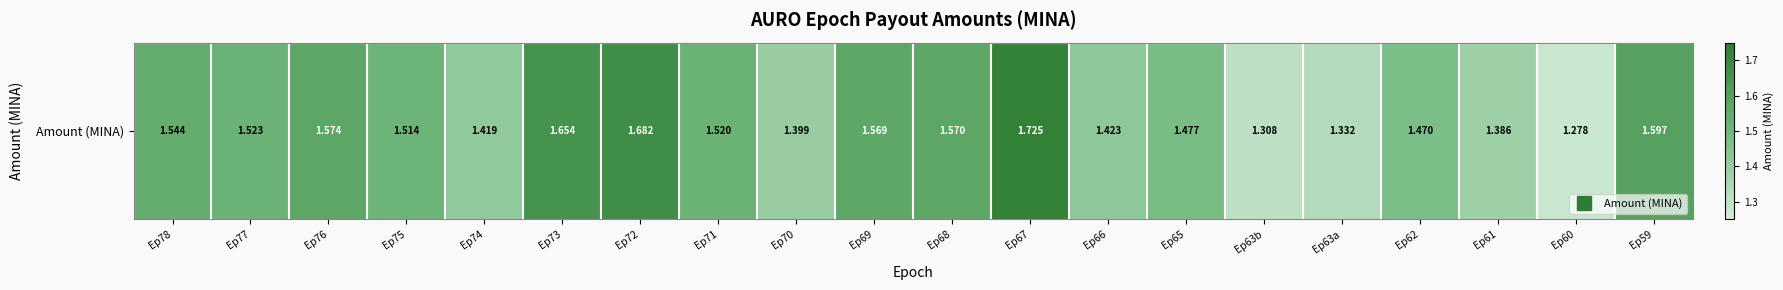

List the labels in order of value, largest first.

Ep67, Ep72, Ep73, Ep59, Ep76, Ep68, Ep69, Ep78, Ep77, Ep71, Ep75, Ep65, Ep62, Ep66, Ep74, Ep70, Ep61, Ep63a, Ep63b, Ep60